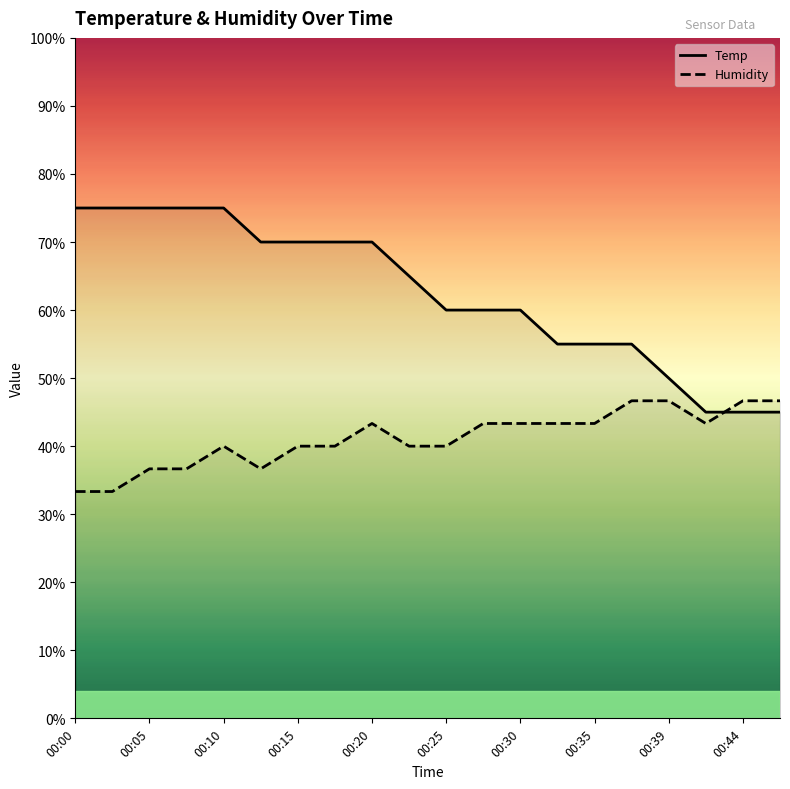

What is the difference between the Temp values at 00:20 and 00:25?

10.0